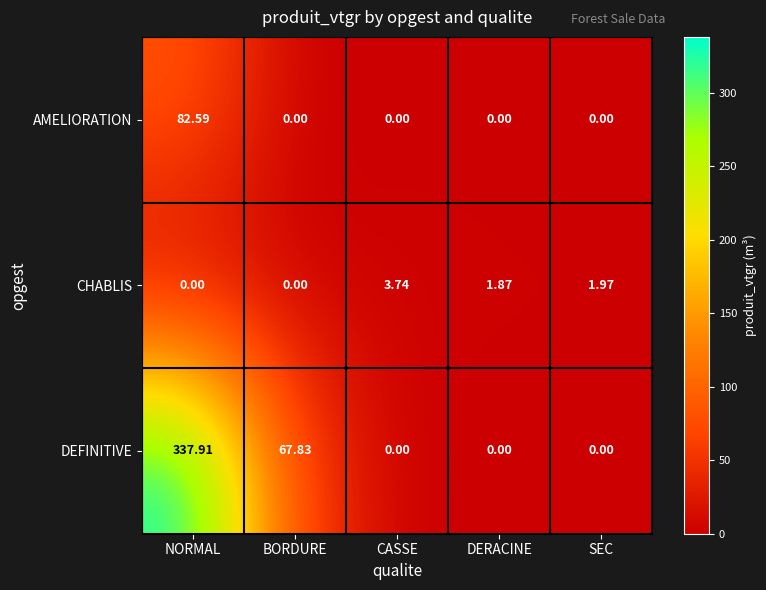

Which series has the widest spread of values?

DEFINITIVE